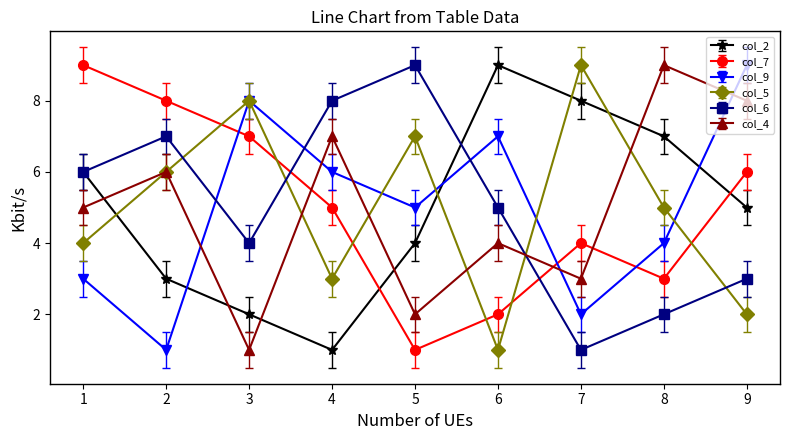

Does the chart display data point markers on the line(s)?

Yes